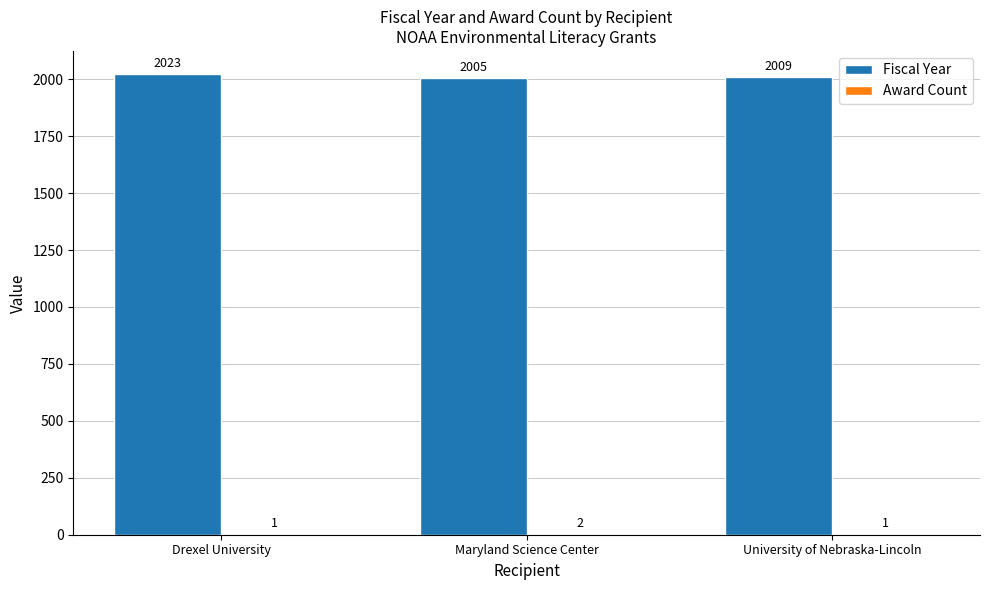

What is the total value across all series at Maryland Science Center?

2007